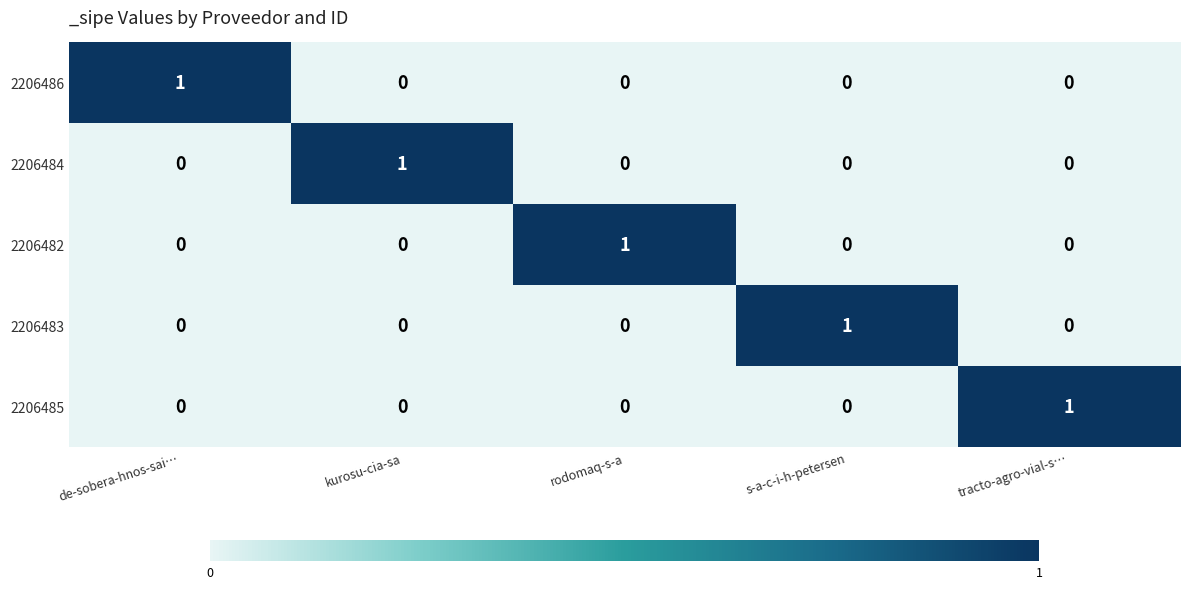

Reading right to left, list all the values displayed in this chart.

2206486: 0	0	0	0	1
2206484: 0	0	0	1	0
2206482: 0	0	1	0	0
2206483: 0	1	0	0	0
2206485: 1	0	0	0	0